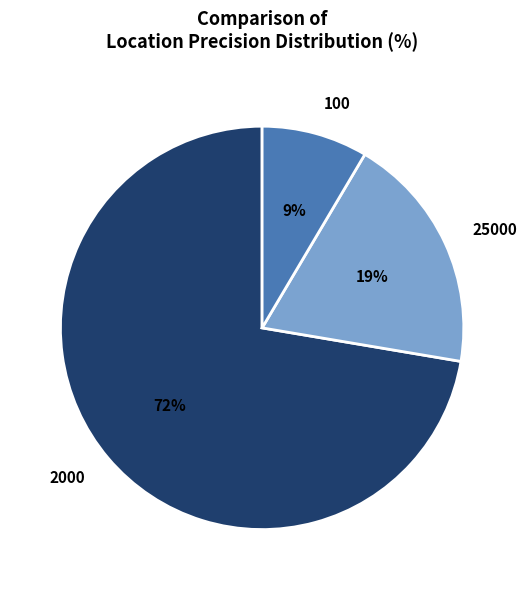

How many segments does this pie chart have?

3